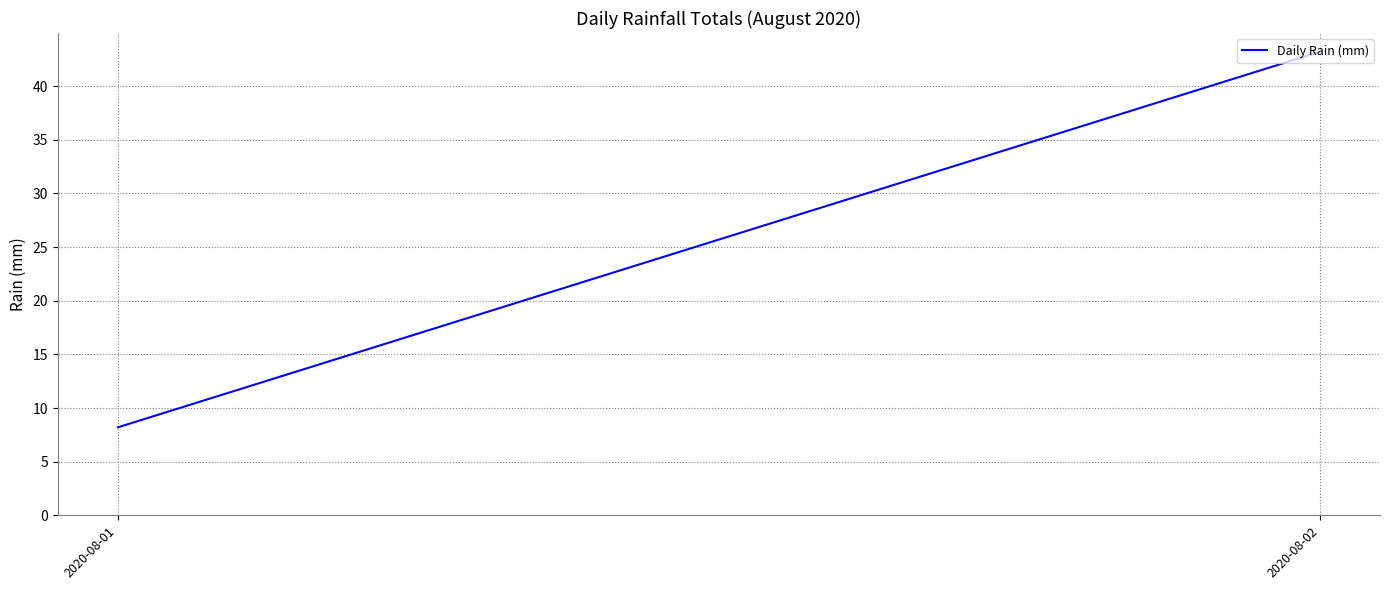

Reading left to right, transcribe all the data shown in this chart.

8.2	43.2